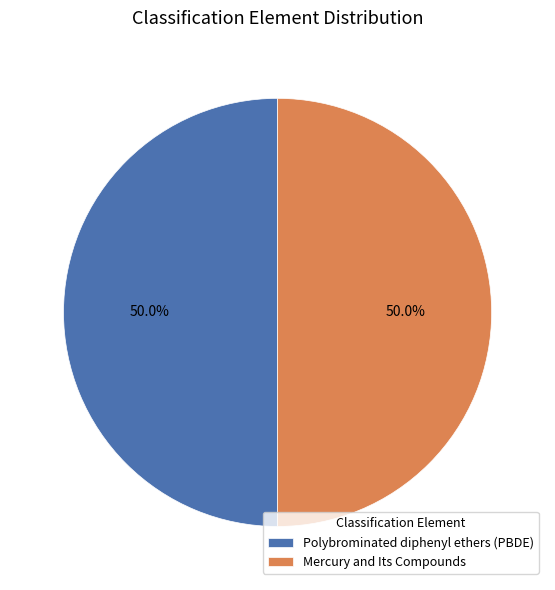

To the nearest percent, what is the combined percentage of Mercury and Its Compounds and Polybrominated diphenyl ethers (PBDE)?

100%